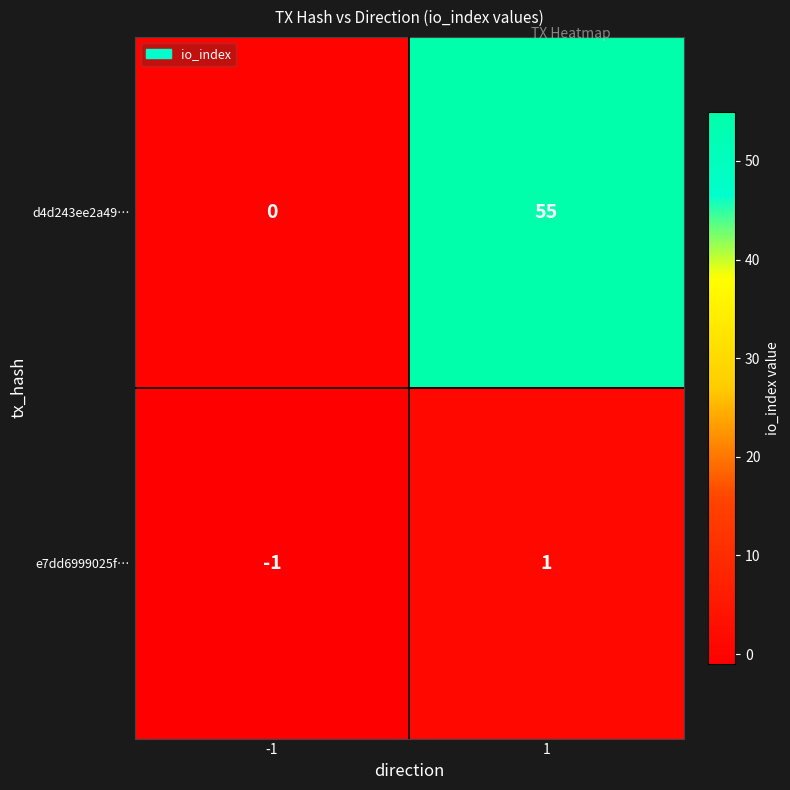

What is the maximum value shown in the chart?

55